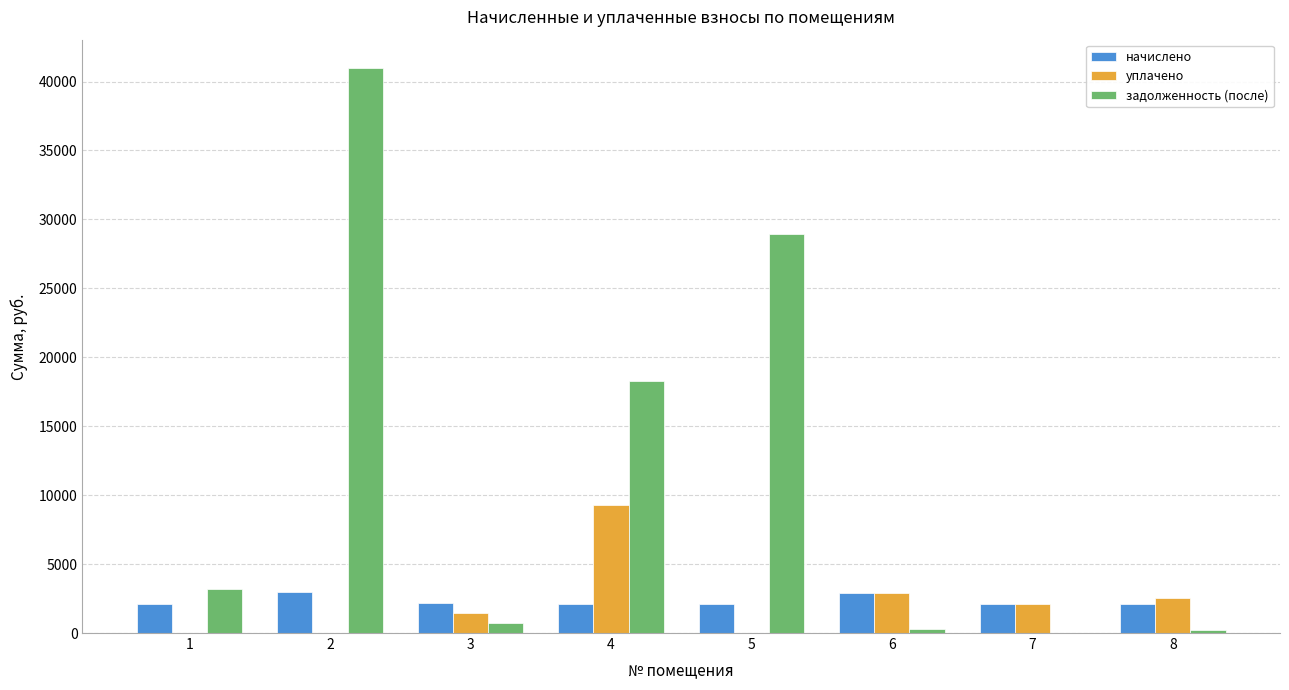

How many data points does each series have?

8